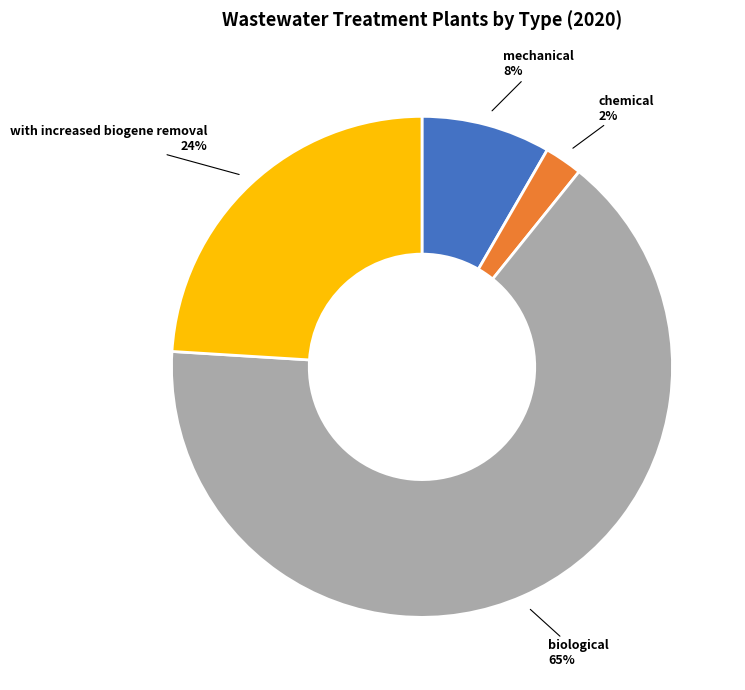

Is there any slice that represents more than half of the pie?

Yes